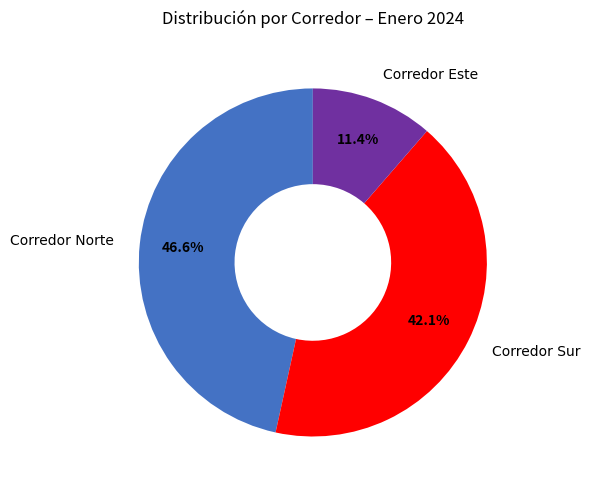

Is Corredor Norte the majority of the pie?

No